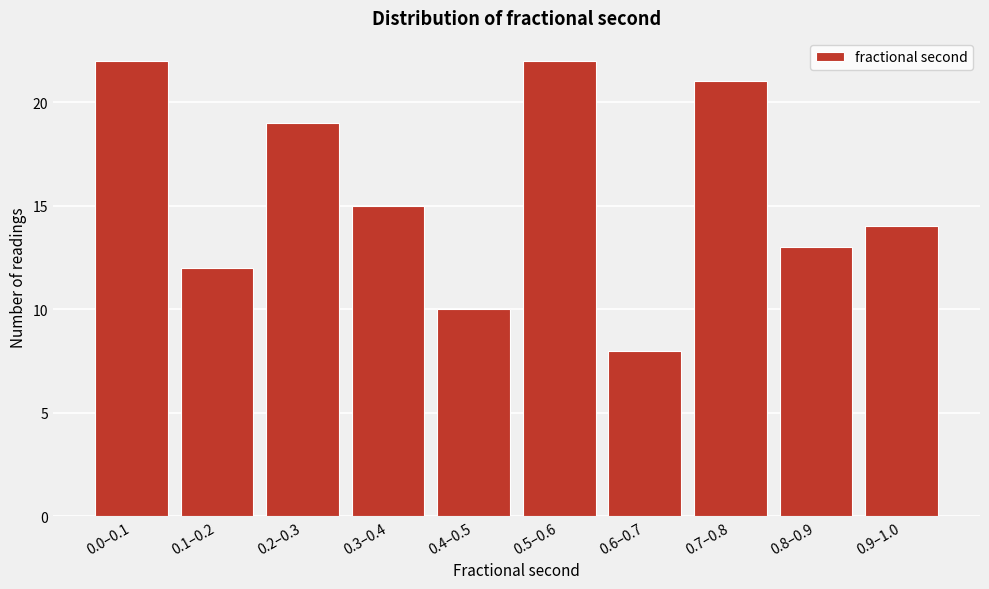

Reading left to right, list all the values displayed in this chart.

22	12	19	15	10	22	8	21	13	14